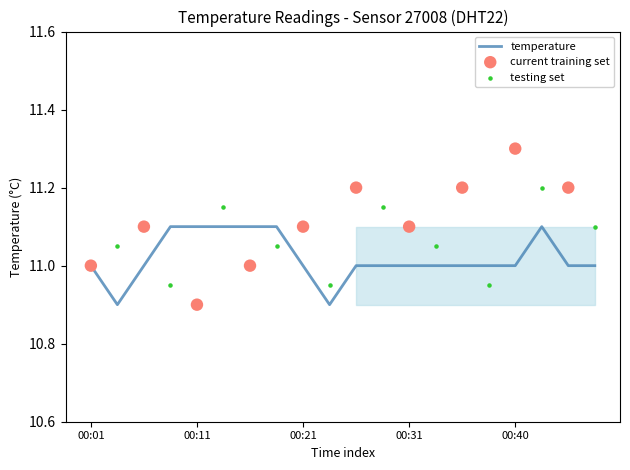

Approximately how many times larger is the value at 00:23 compared to 00:18?

1.0